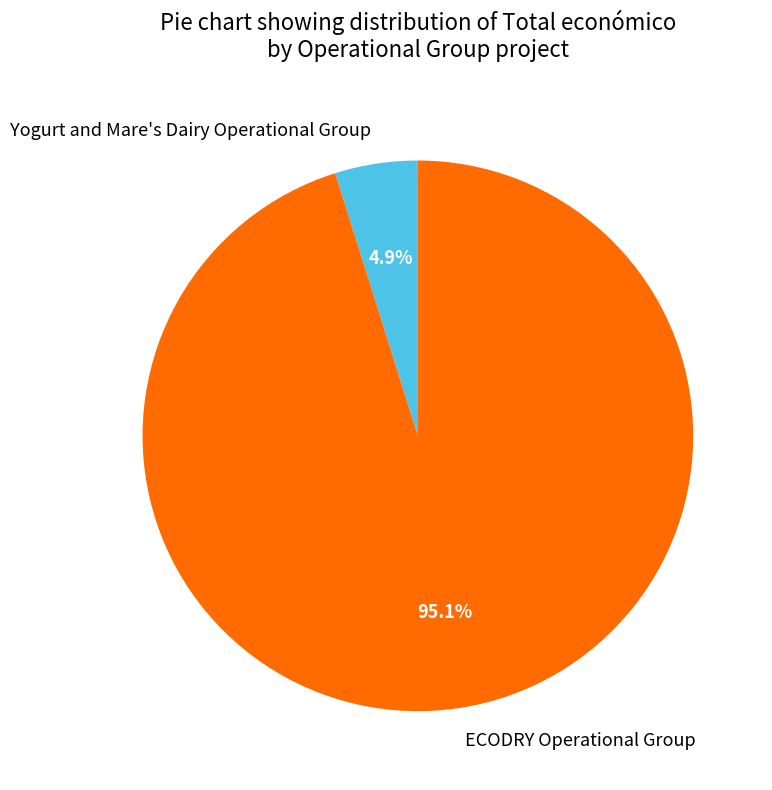

Which slice is the largest?

ECODRY Operational Group